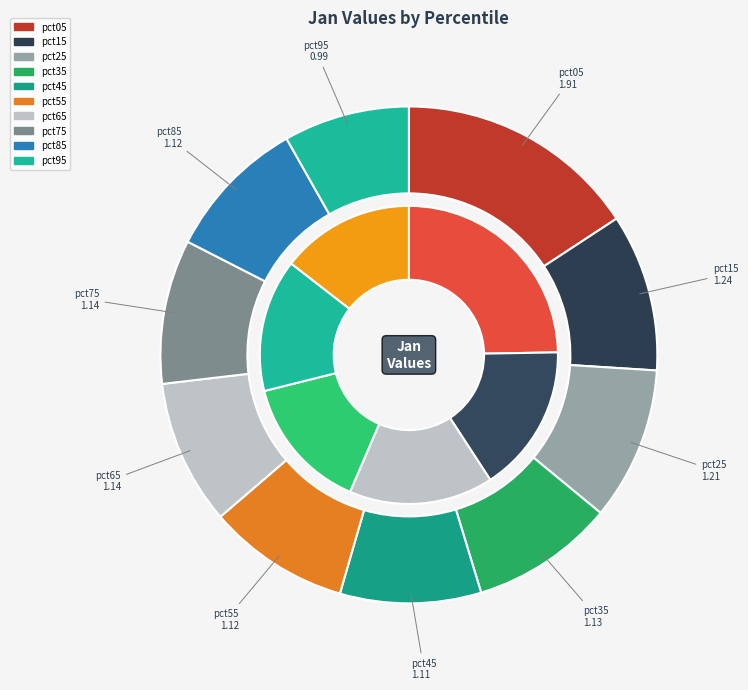

To the nearest percent, what is the combined percentage of pct55 and pct65?

19%